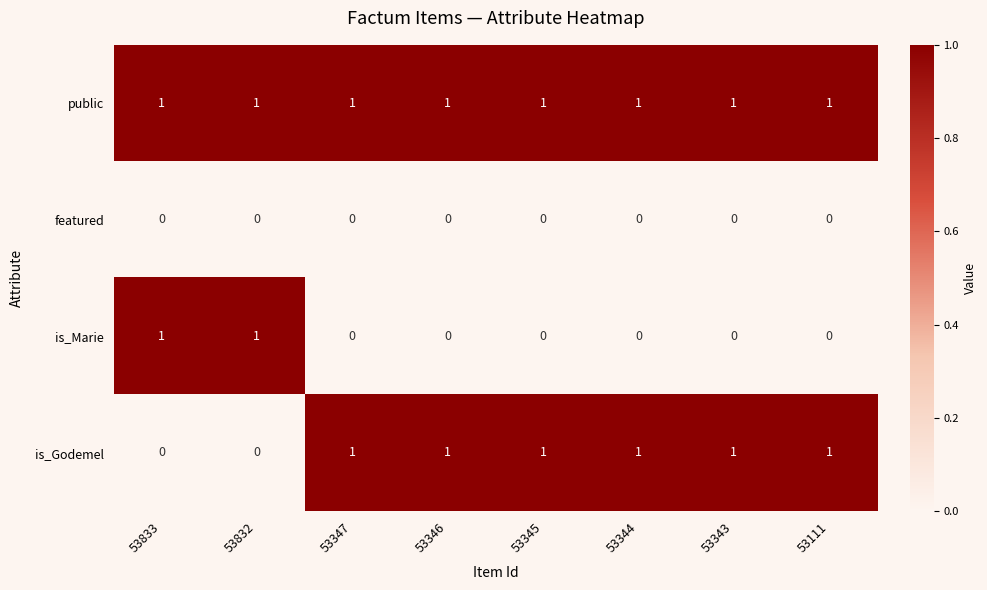

Which series has the largest total across all categories?

public